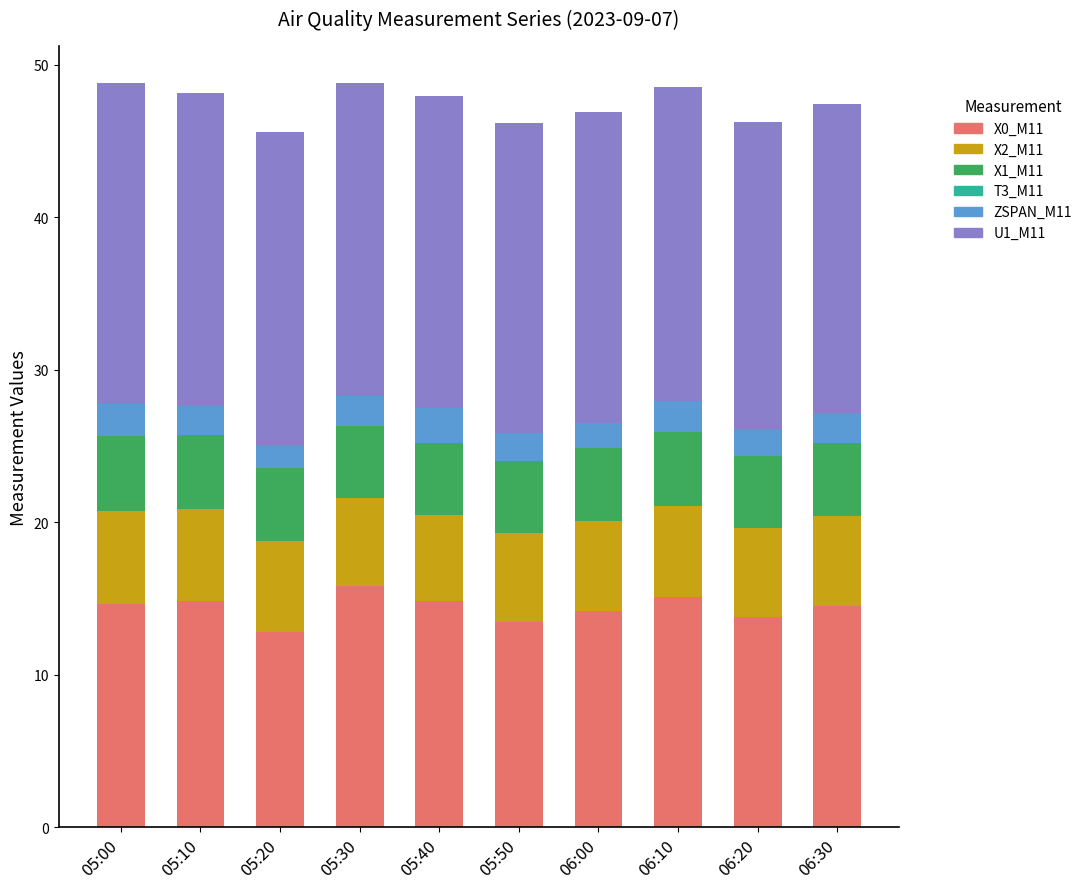

What is the total value across all series at 06:10?

48.6